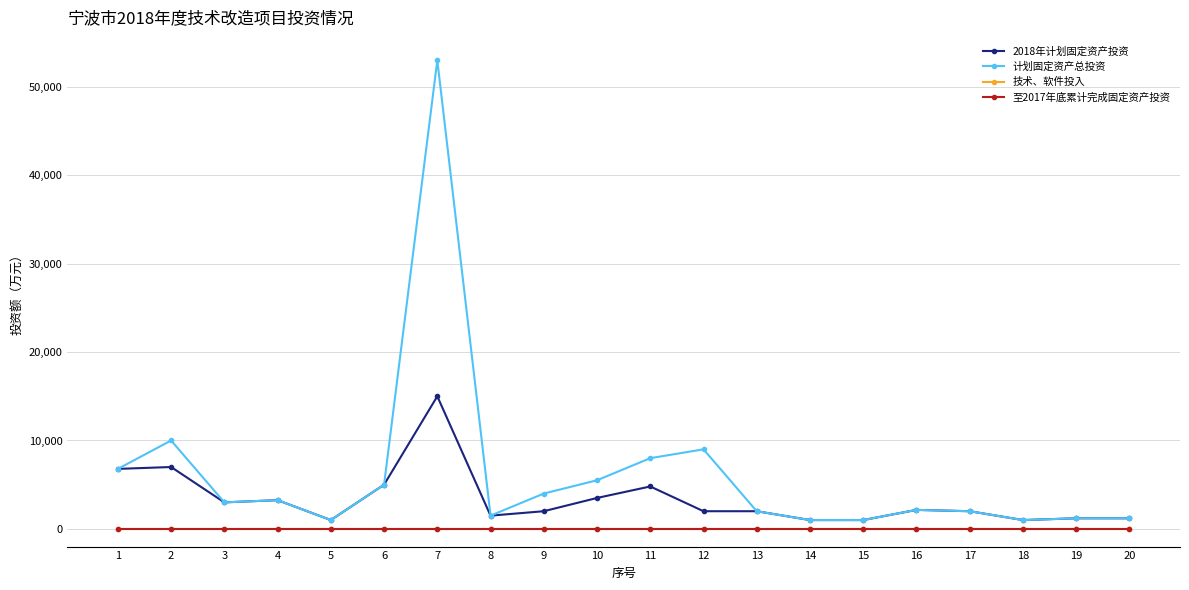

Does the chart have visible grid lines?

Yes